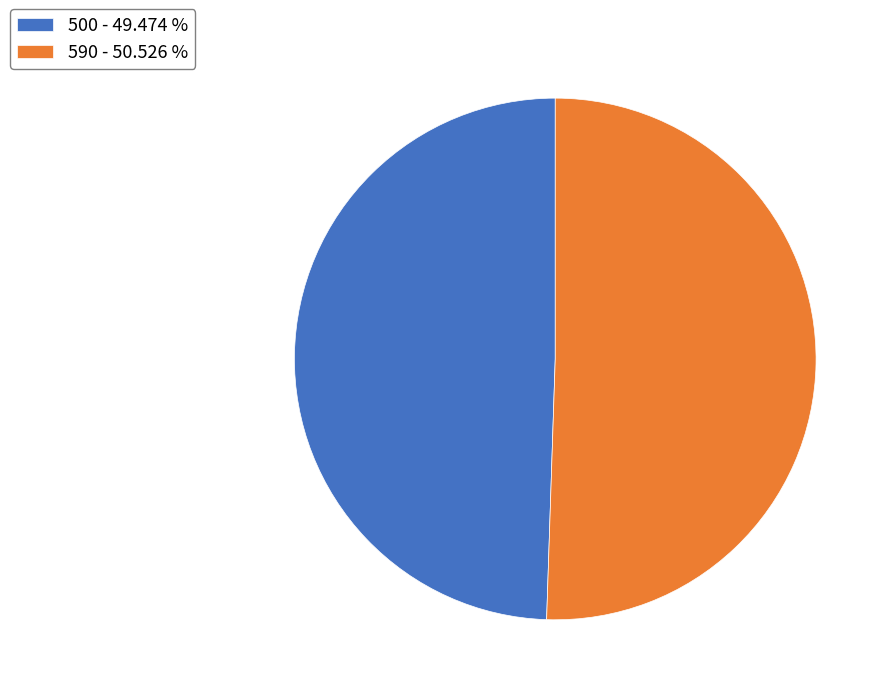

Does 500 - 49.474 % account for over 50% of the chart?

No